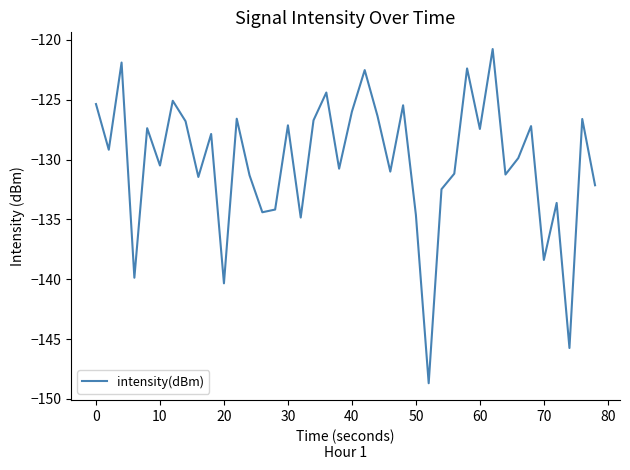

What is the smallest value displayed?

-148.7